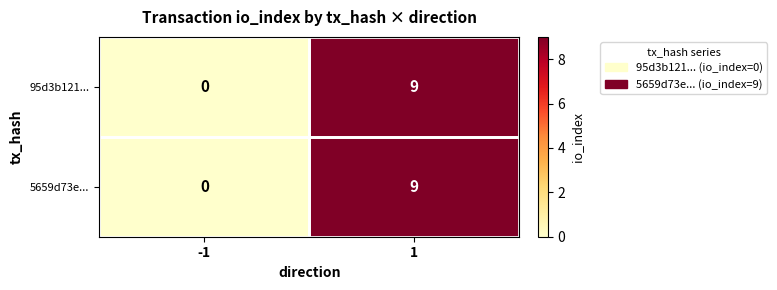

The 5659d73e... series shows -4 at -1. True or false?

False